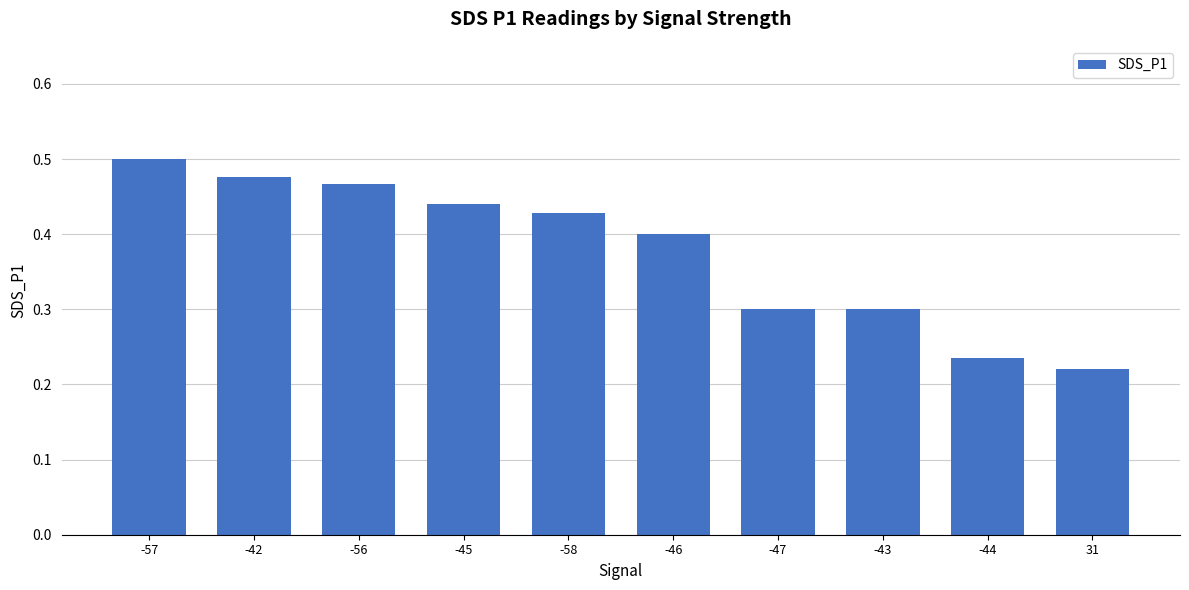

The value at -58 is 0.2. True or false?

False